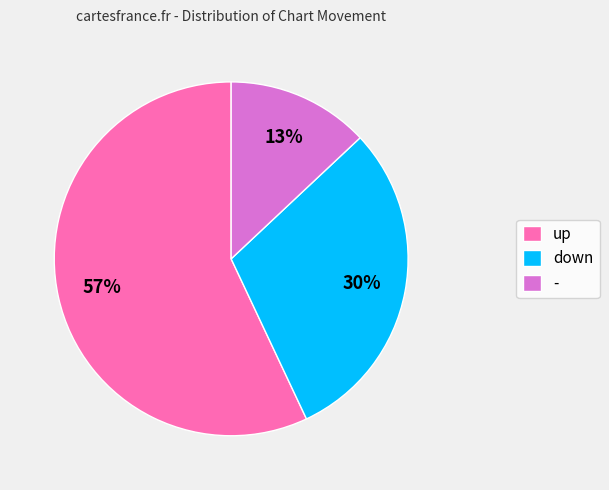

To the nearest percent, what is the difference between the largest and smallest slice percentages?

44%